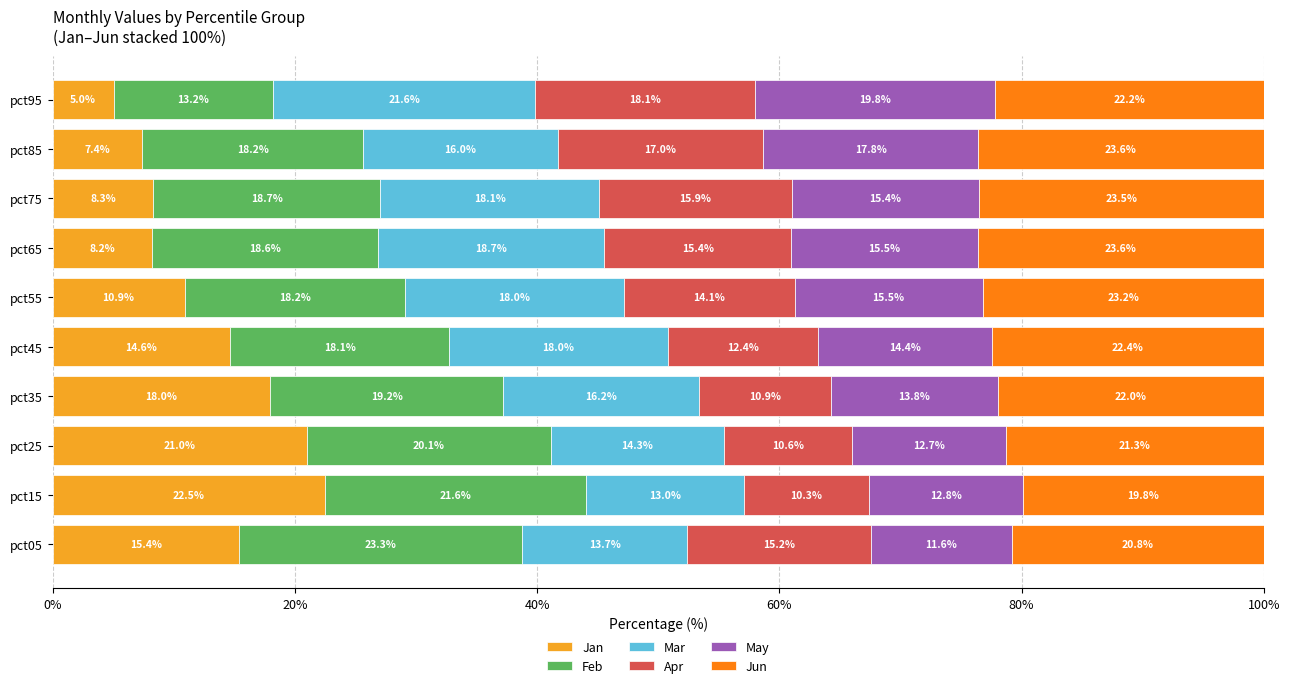

What is the sum of the Jan values at pct05 and pct85?

22.8